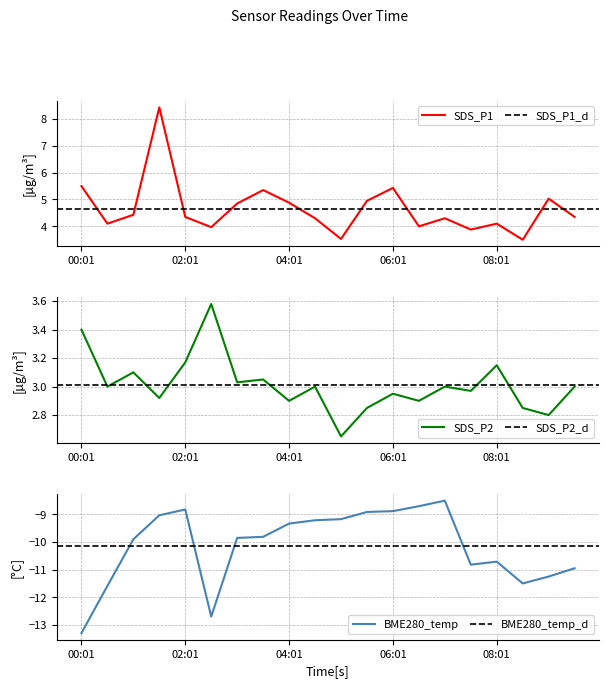

What position from the right is 01:31?

17